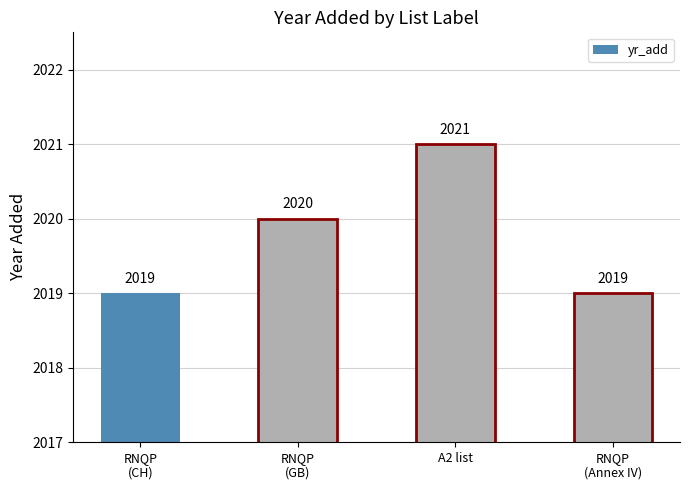

What is the label of the 3rd bar from the left?

A2 list